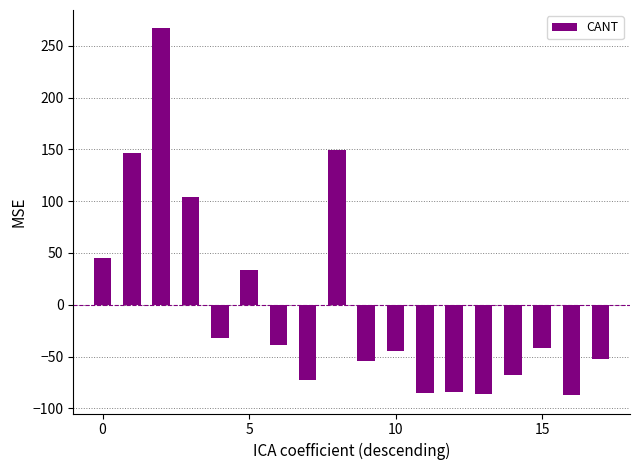

What is the difference between the maximum and minimum values?

354.0